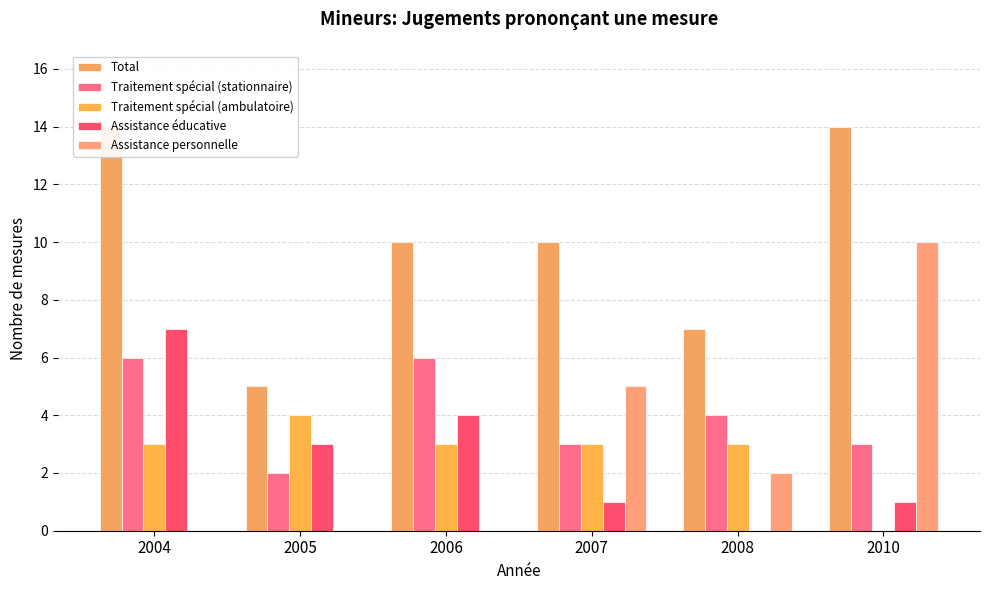

Reading left to right, transcribe all the data shown in this chart.

Total: 14	5	10	10	7	14
Traitement spécial (stationnaire): 6	2	6	3	4	3
Traitement spécial (ambulatoire): 3	4	3	3	3	0
Assistance éducative: 7	3	4	1	0	1
Assistance personnelle: 0	0	0	5	2	10